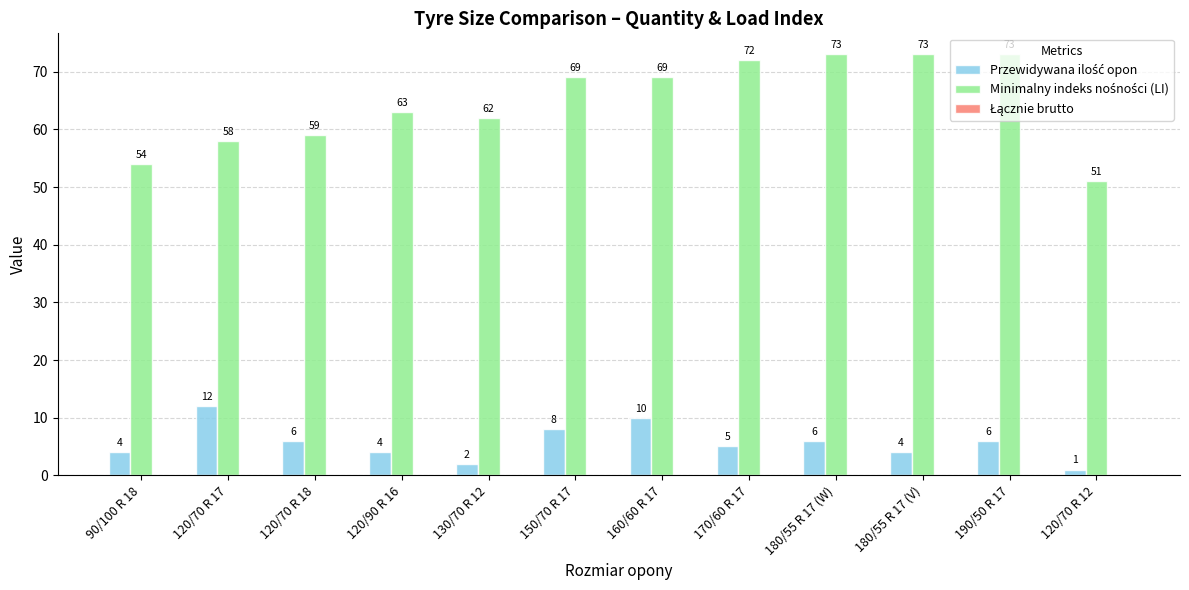

What is the total value across all series at 150/70 R 17?

77